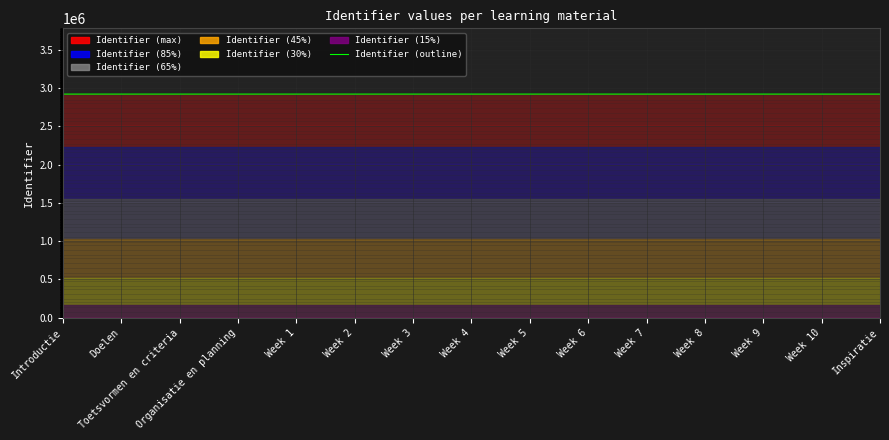

Reading left to right, transcribe all the data shown in this chart.

Introductie=2920917.0	Doelen=2920918.8	Toetsvormen en criteria=2920920.4	Organisatie en planning=2920922.1	Week 1=2920923.0	Week 2=2920924.7	Week 3=2920926.4	Week 4=2920928.1	Week 5=2920929.8	Week 6=2920931.5	Week 7=2920933.2	Week 8=2920934.9	Week 9=2920936.6	Week 10=2920938.3	Inspiratie=2920940.0